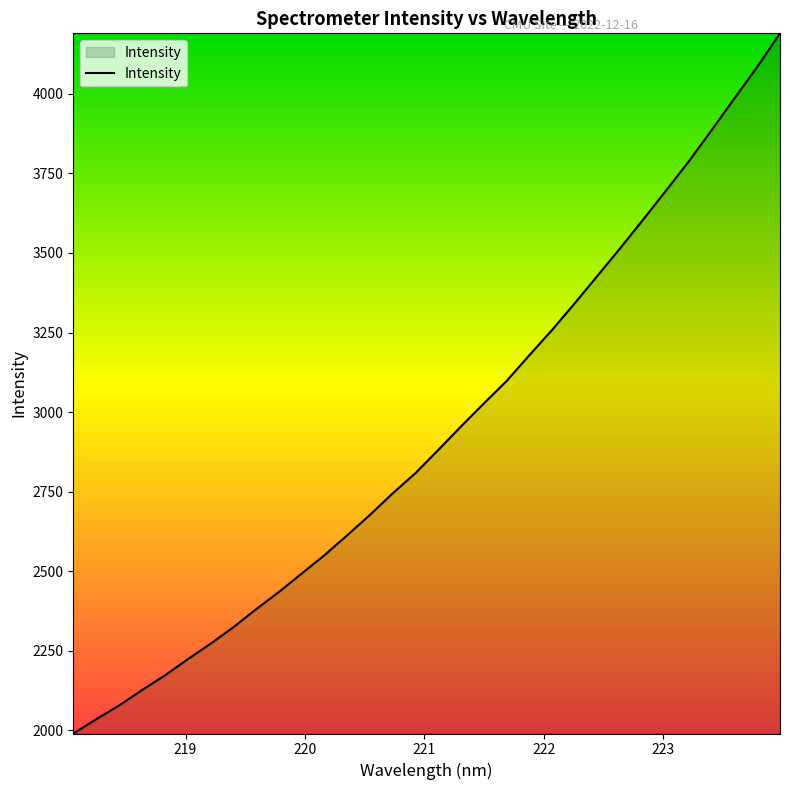

What is the greatest value displayed?

4190.2